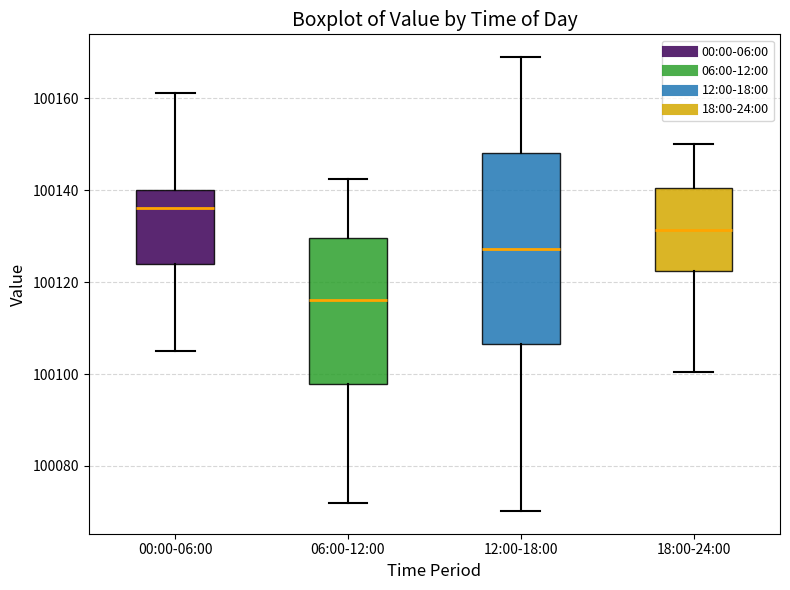

Where is the lower edge of the box for 18:00-24:00 on the y-axis? The values are not printed on the chart, so give them approximately, as read against the axis.

100122